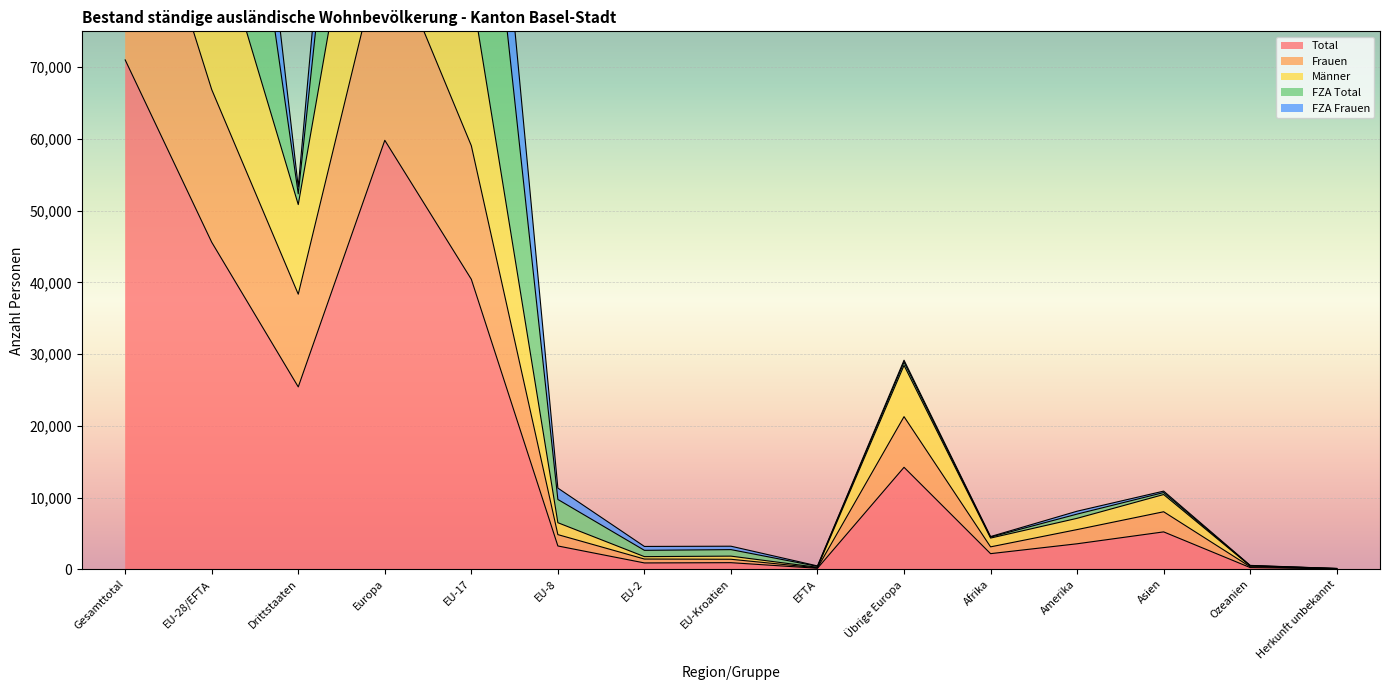

What is the difference between the maximum and second lowest values in the Männer series?

141764